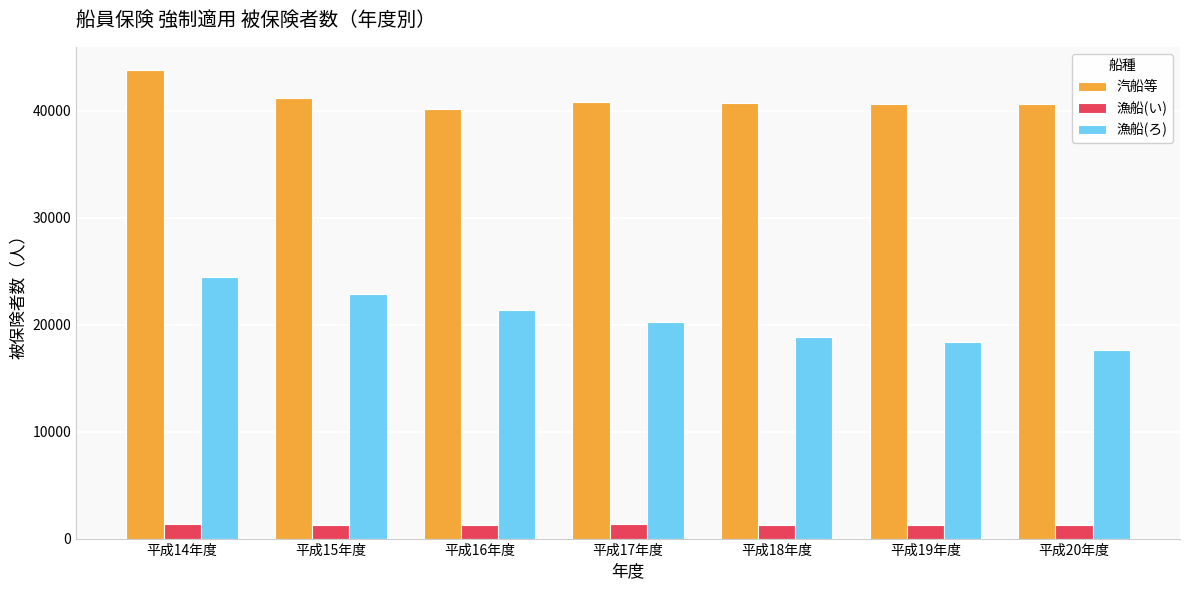

What position from the left is 平成18年度?

5